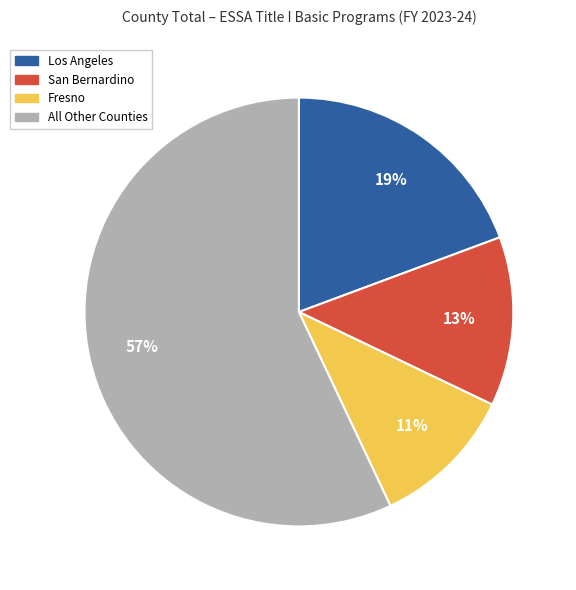

To the nearest percent, what is the average slice percentage?

25%